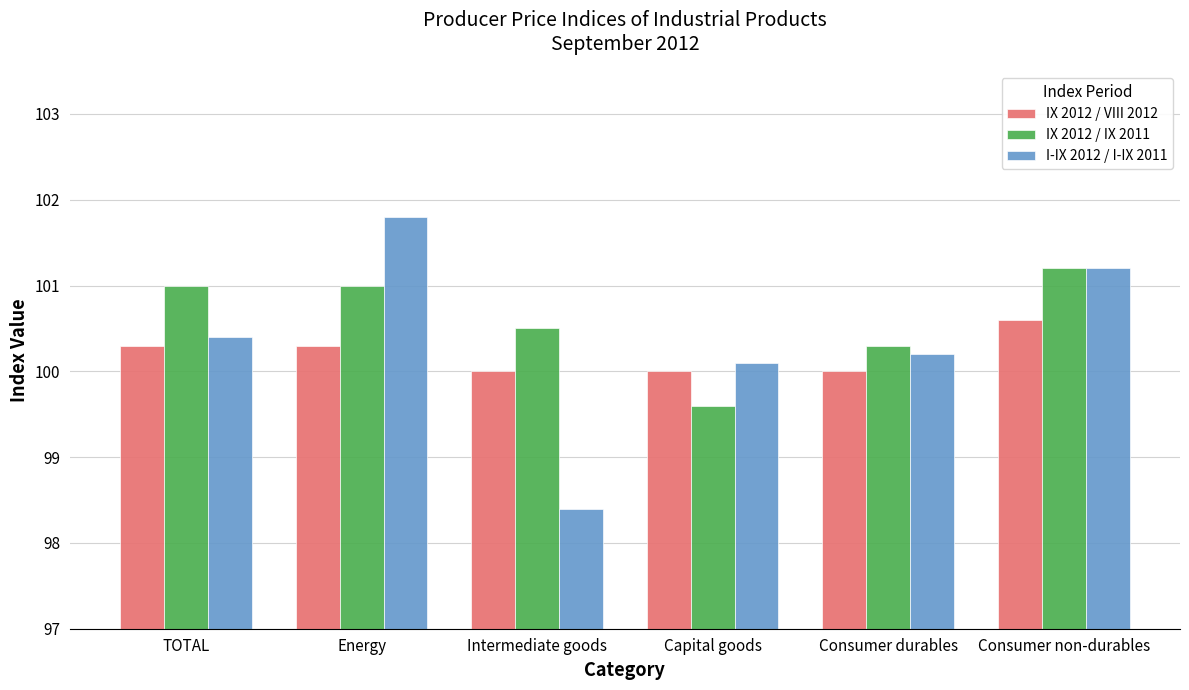

What are all the series names shown in the legend?

IX 2012 / VIII 2012, IX 2012 / IX 2011, I-IX 2012 / I-IX 2011